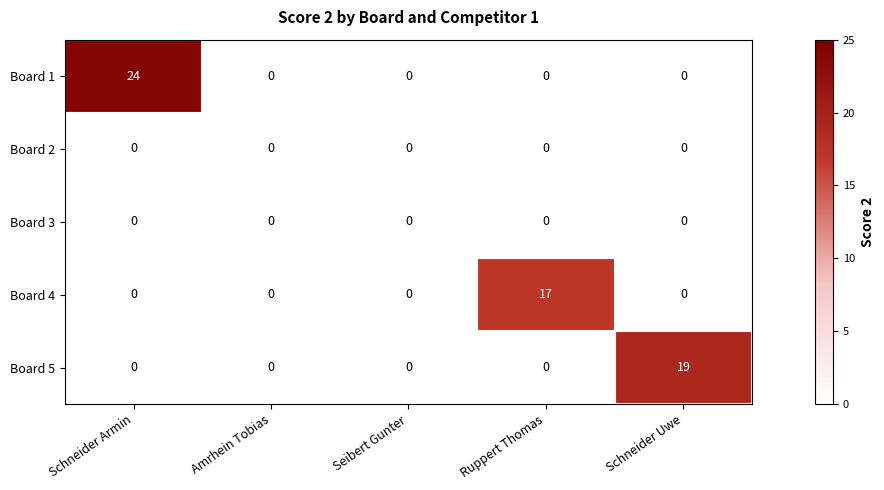

Reading left to right, extract all data points from this chart.

Board 1: 24	0	0	0	0
Board 2: 0	0	0	0	0
Board 3: 0	0	0	0	0
Board 4: 0	0	0	17	0
Board 5: 0	0	0	0	19